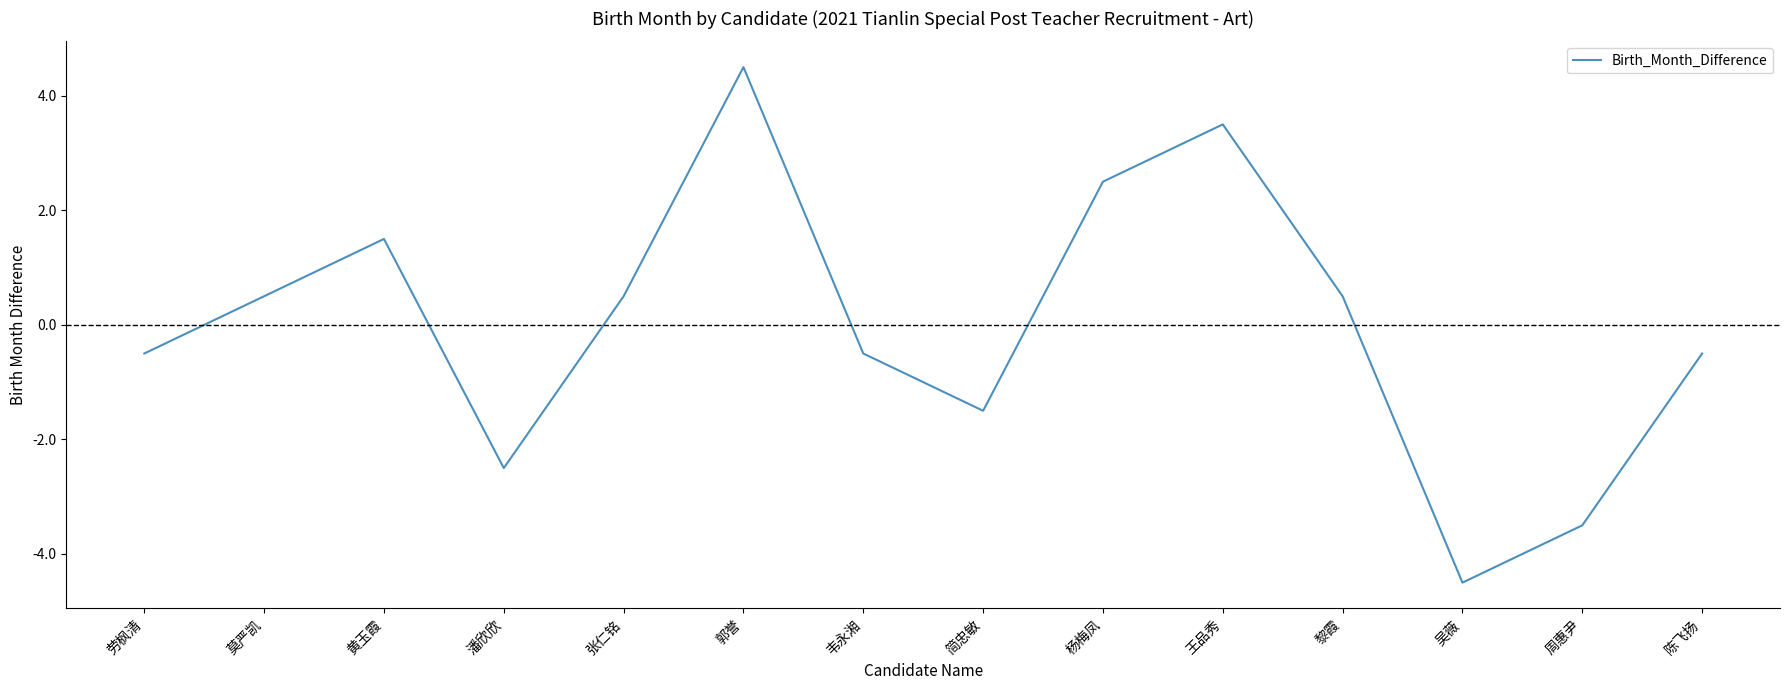

What is the difference between the second highest and minimum values?

8.0